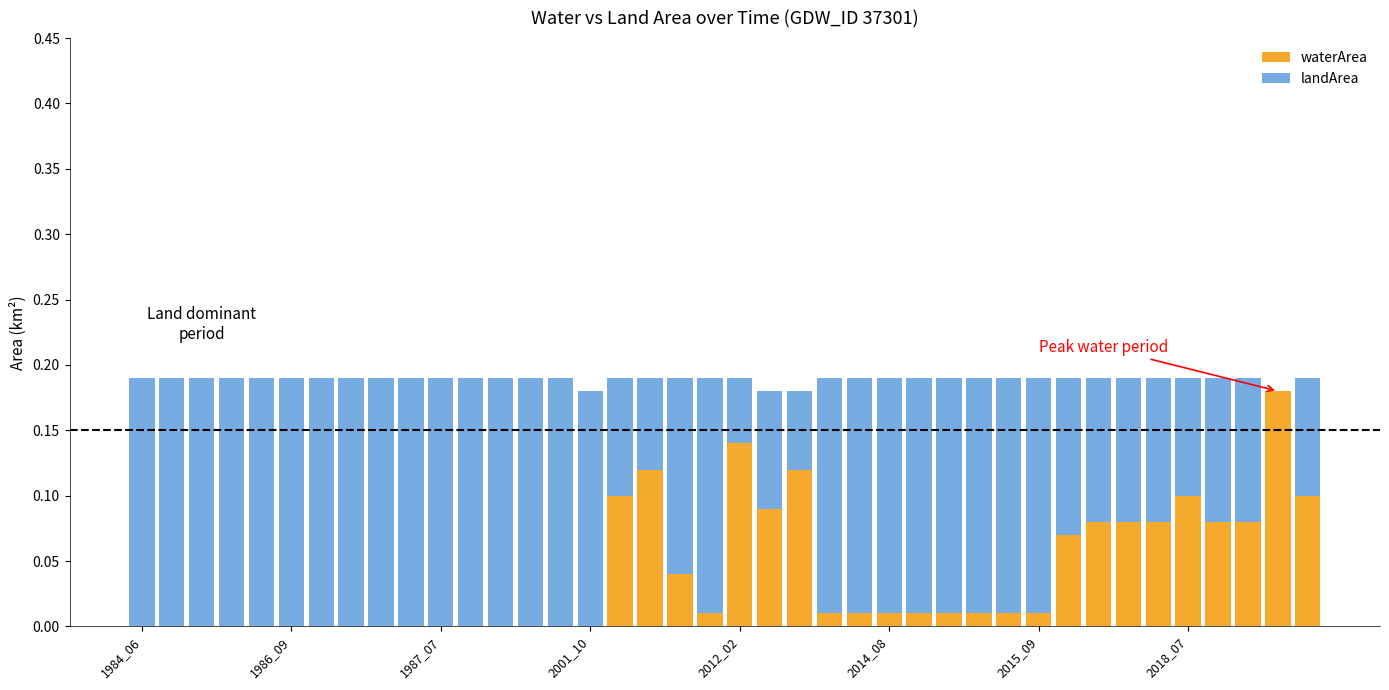

What is the sum of all waterArea values?

1.6